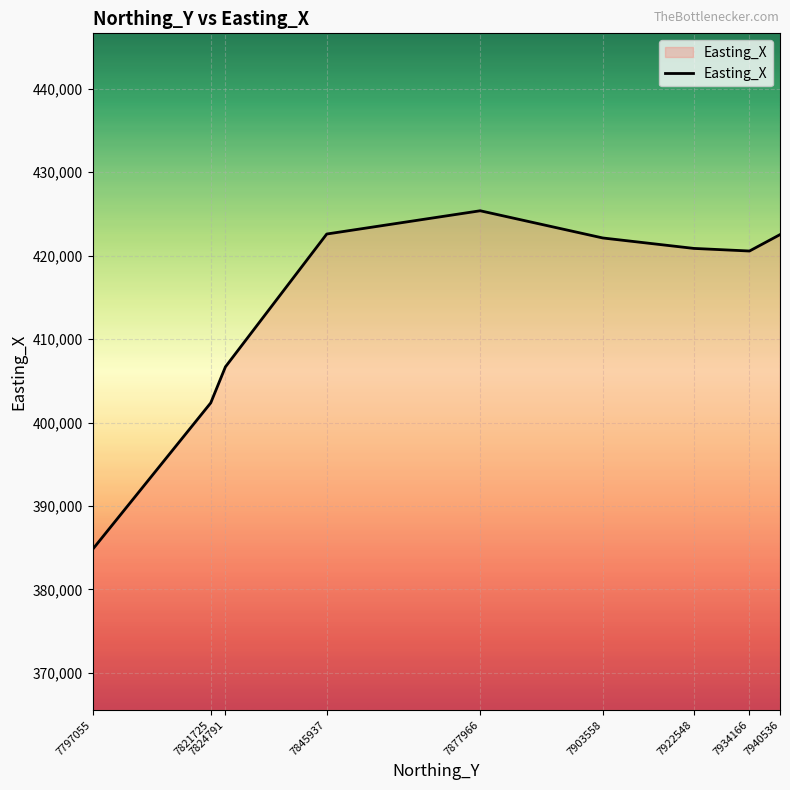

Approximately how many times larger is the value at 7877966 compared to 7845937?

1.0